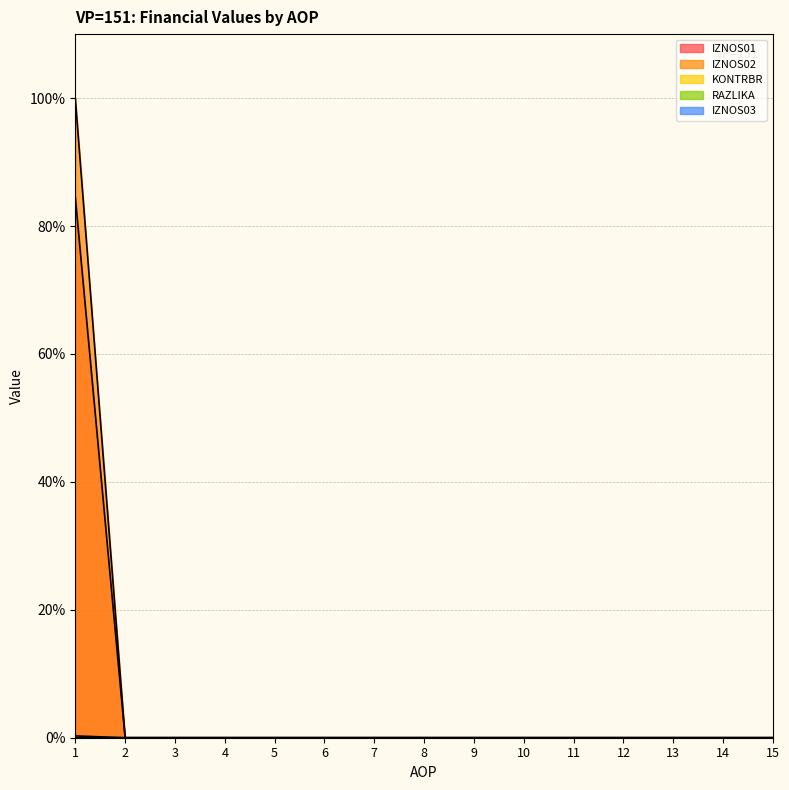

Reading left to right, what are all the values shown in this chart?

IZNOS01: 1=100.0	2=0.0	3=0.0	4=0.0	5=0.0	6=0.0	7=0.0	8=0.0	9=0.0	10=0.0	11=0.0	12=0.0	13=0.0	14=0.0	15=0.0
IZNOS02: 1=84.5	2=0.0	3=0.0	4=0.0	5=0.0	6=0.0	7=0.0	8=0.0	9=0.0	10=0.0	11=0.0	12=0.0	13=0.0	14=0.0	15=0.0
KONTRBR: 1=0.3	2=0.0	3=0.0	4=0.0	5=0.0	6=0.0	7=0.0	8=0.0	9=0.0	10=0.0	11=0.0	12=0.0	13=0.0	14=0.0	15=0.0
RAZLIKA: 1=0.0	2=0.0	3=0.0	4=0.0	5=0.0	6=0.0	7=0.0	8=0.0	9=0.0	10=0.0	11=0.0	12=0.0	13=0.0	14=0.0	15=0.0